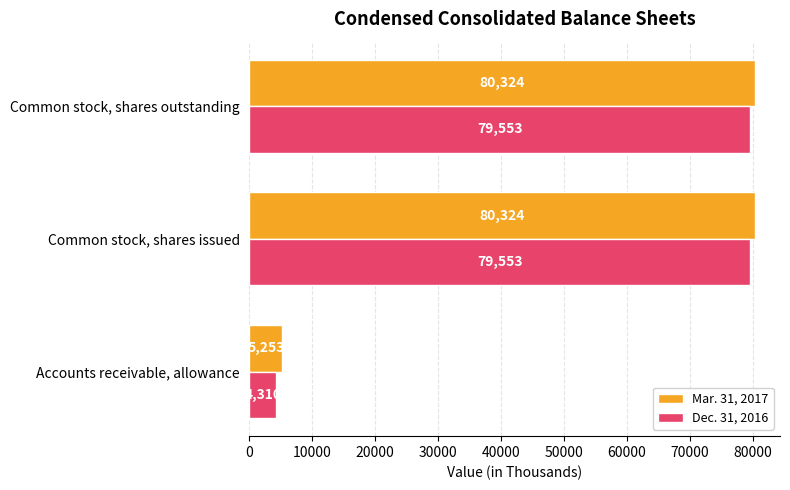

Count the Dec. 31, 2016 values in the range 4310 to 79553.

3